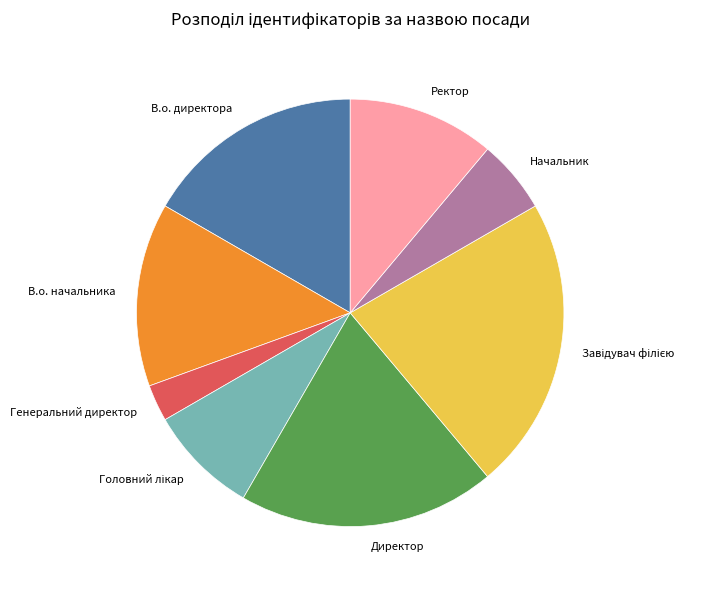

Count the number of slices in the pie.

8